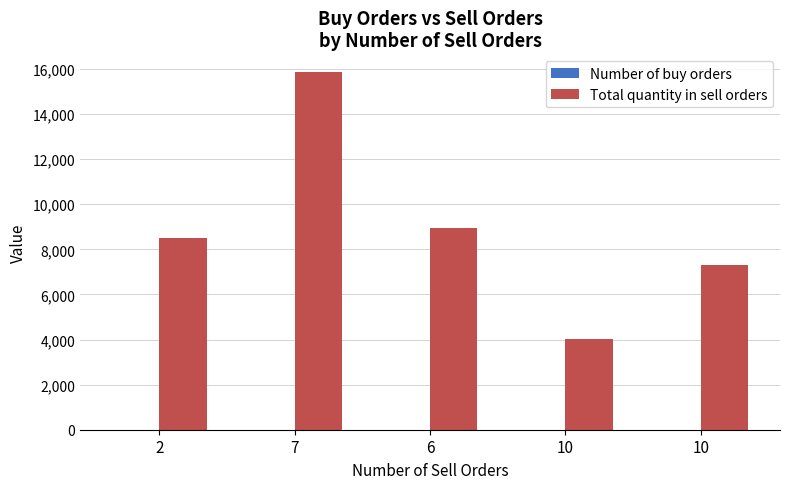

What is the approximate value of Total quantity in sell orders at 10, to the nearest 10?

7310